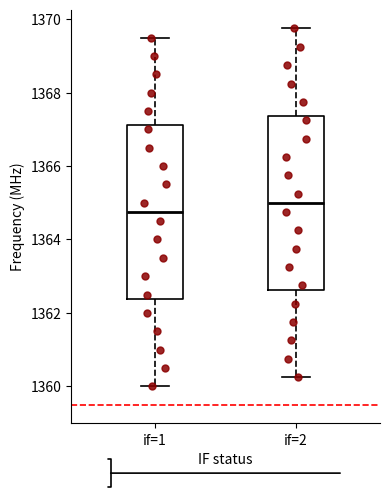

Reading left to right, transcribe this box plot: for each box, give where its median line is, the range the box spans, and where its two whiskers end, as read against the y-axis. The values are not printed on the chart, so give them approximately, as read against the axis.

if=1: median 1364.8, box 1362.4 to 1367.2, whiskers 1360.0 to 1369.6
if=2: median 1365.0, box 1362.6 to 1367.4, whiskers 1360.2 to 1369.8